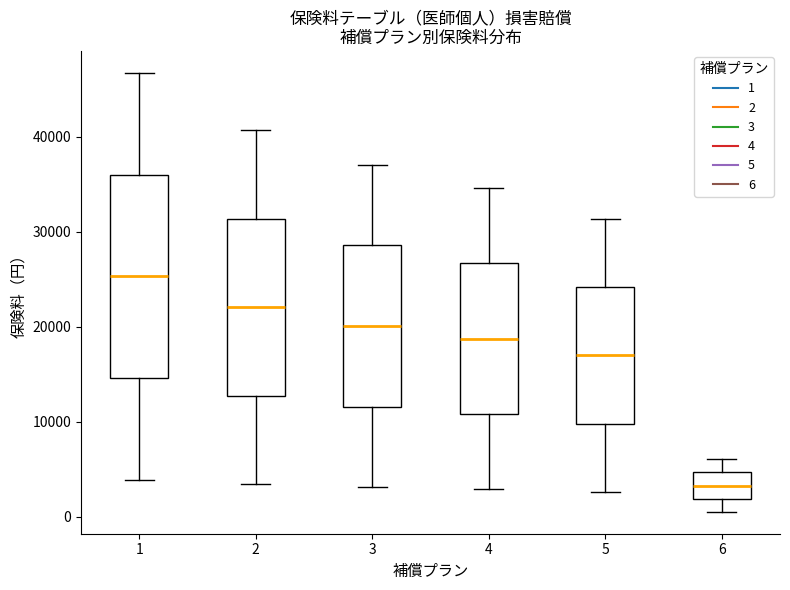

Reading left to right, transcribe this box plot: for each box, give where its median line is, the range the box spans, and where its two whiskers end, as read against the y-axis. The values are not printed on the chart, so give them approximately, as read against the axis.

1: median 25000, box 15000 to 36000, whiskers 4000 to 47000
2: median 22000, box 13000 to 31000, whiskers 3000 to 41000
3: median 20000, box 12000 to 29000, whiskers 3000 to 37000
4: median 19000, box 11000 to 27000, whiskers 3000 to 35000
5: median 17000, box 10000 to 24000, whiskers 3000 to 31000
6: median 3000, box 2000 to 5000, whiskers 1000 to 6000